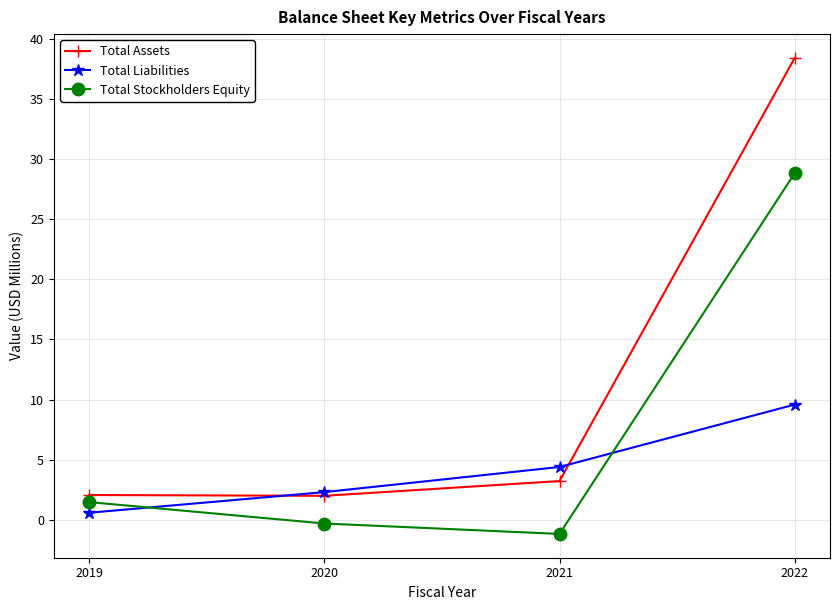

List the series in order of their overall mean, lowest first.

Total Liabilities, Total Stockholders Equity, Total Assets